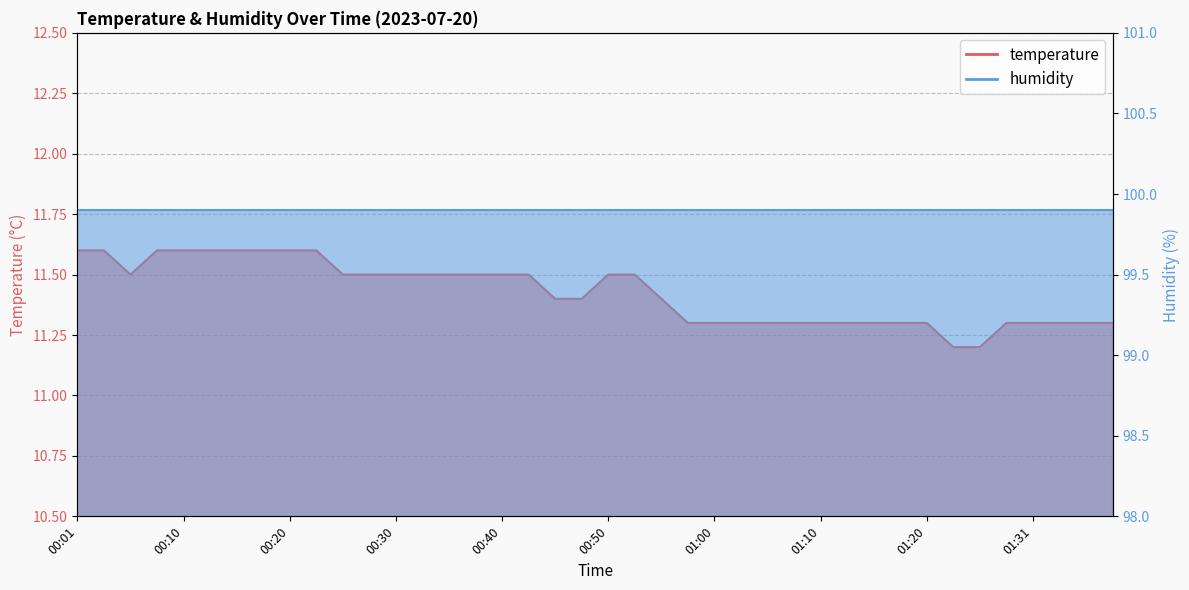

The chart shows a value of 17.2 at 01:26. True or false?

False